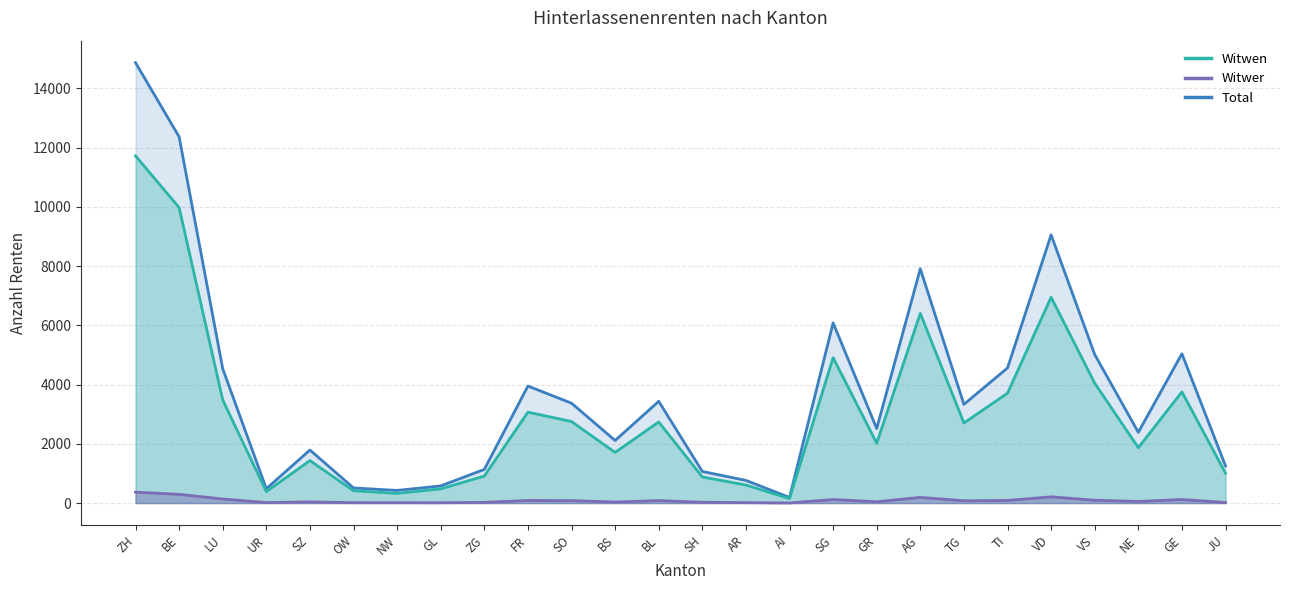

What is the value of the Witwer point at the 14th from the left?

28